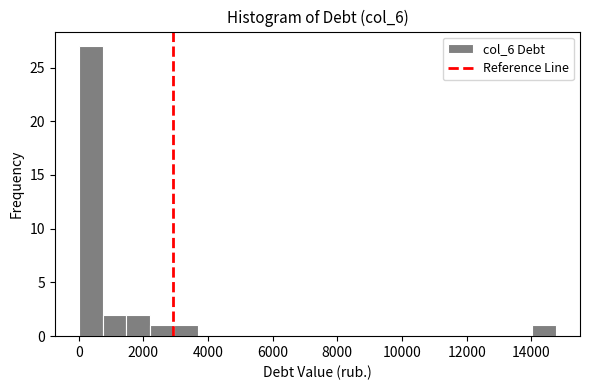

Around what value on the x-axis is the tallest bar? Give the approximate position of its centre, as read against the axis.

400